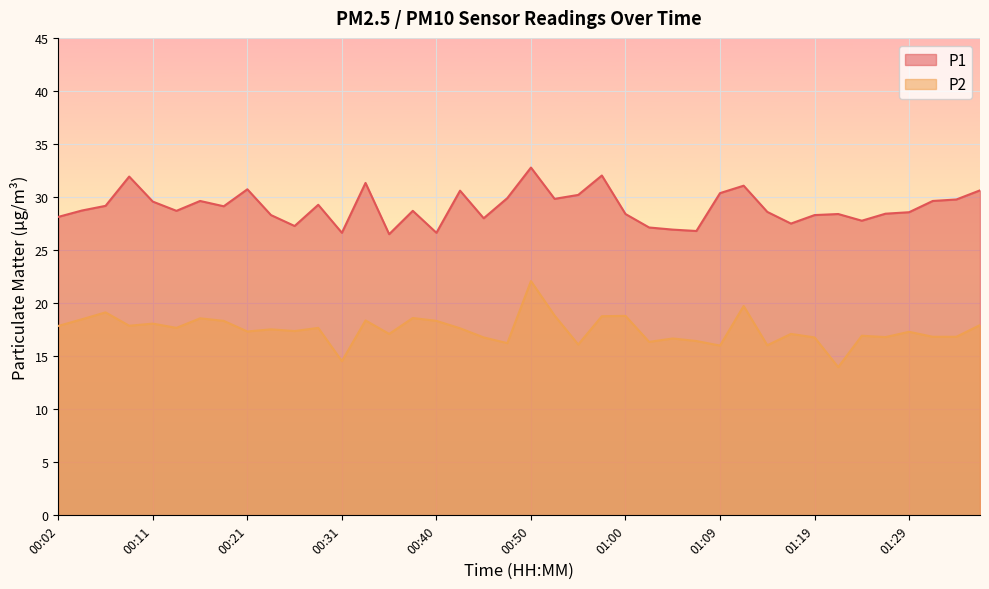

What is the difference between the P2 values at 00:14 and 00:35?

0.6